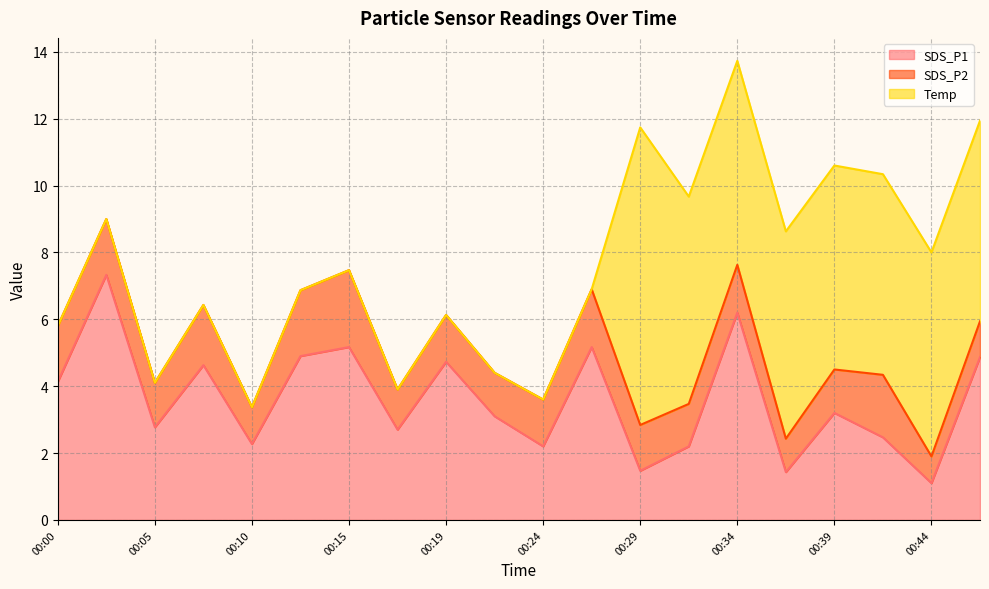

Reading right to left, extract all data points from this chart.

SDS_P1: 00:46=4.9	00:44=1.1	00:42=2.5	00:39=3.2	00:37=1.4	00:34=6.2	00:32=2.2	00:29=1.5	00:27=5.2	00:24=2.2	00:22=3.1	00:19=4.7	00:17=2.7	00:15=5.2	00:12=4.9	00:10=2.3	00:07=4.6	00:05=2.8	00:02=7.3	00:00=4.1
SDS_P2: 00:46=1.1	00:44=0.8	00:42=1.9	00:39=1.3	00:37=1.0	00:34=1.4	00:32=1.3	00:29=1.4	00:27=1.7	00:24=1.4	00:22=1.3	00:19=1.4	00:17=1.2	00:15=2.3	00:12=2.0	00:10=1.1	00:07=1.8	00:05=1.3	00:02=1.7	00:00=1.7
Temp: 00:46=6.0	00:44=6.1	00:42=6.0	00:39=6.1	00:37=6.2	00:34=6.1	00:32=6.2	00:29=8.9	00:27=0.0	00:24=0.0	00:22=0.0	00:19=0.0	00:17=0.0	00:15=0.0	00:12=0.0	00:10=0.0	00:07=0.0	00:05=0.0	00:02=0.0	00:00=0.0